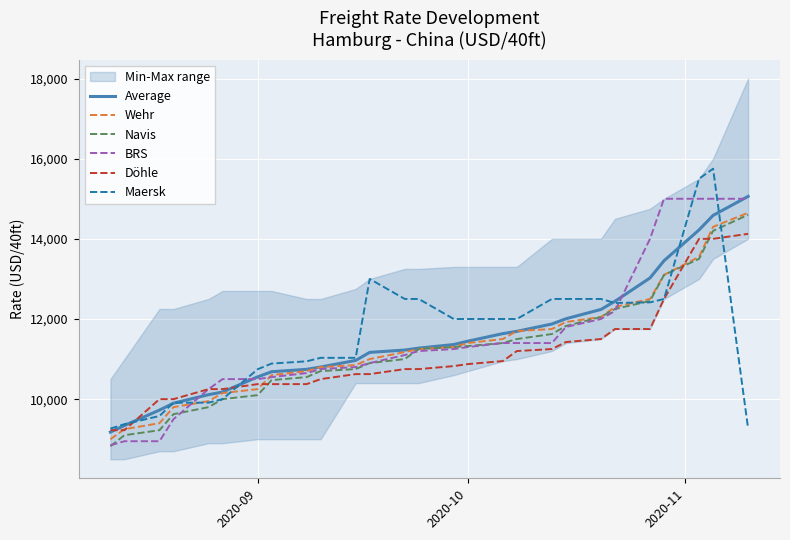

After their last crossing, which series has the higher values: BRS or Maersk?

BRS